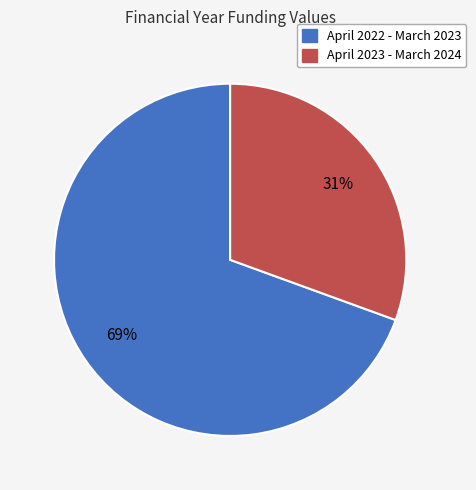

Between April 2023 - March 2024 and April 2022 - March 2023, which is larger?

April 2022 - March 2023